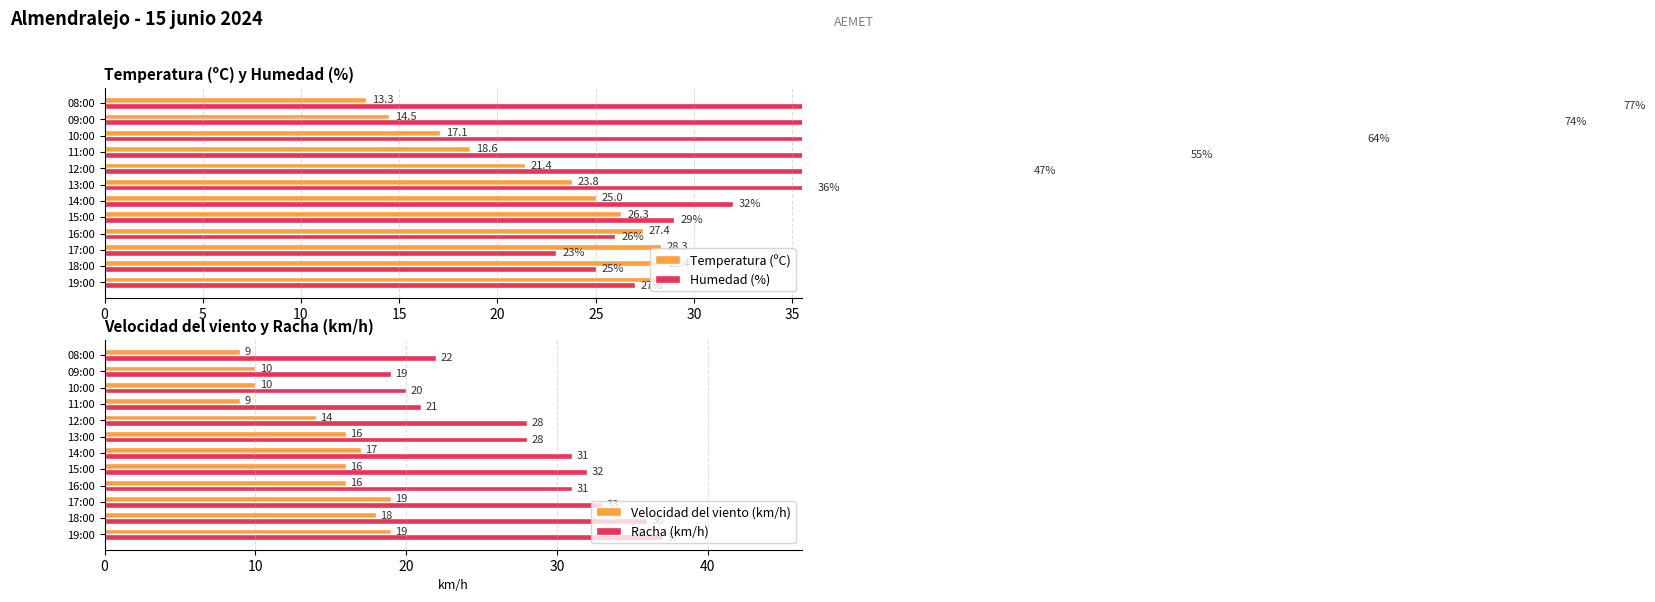

Is it true that Velocidad del viento (km/h) equals 16 at 15:00?

True